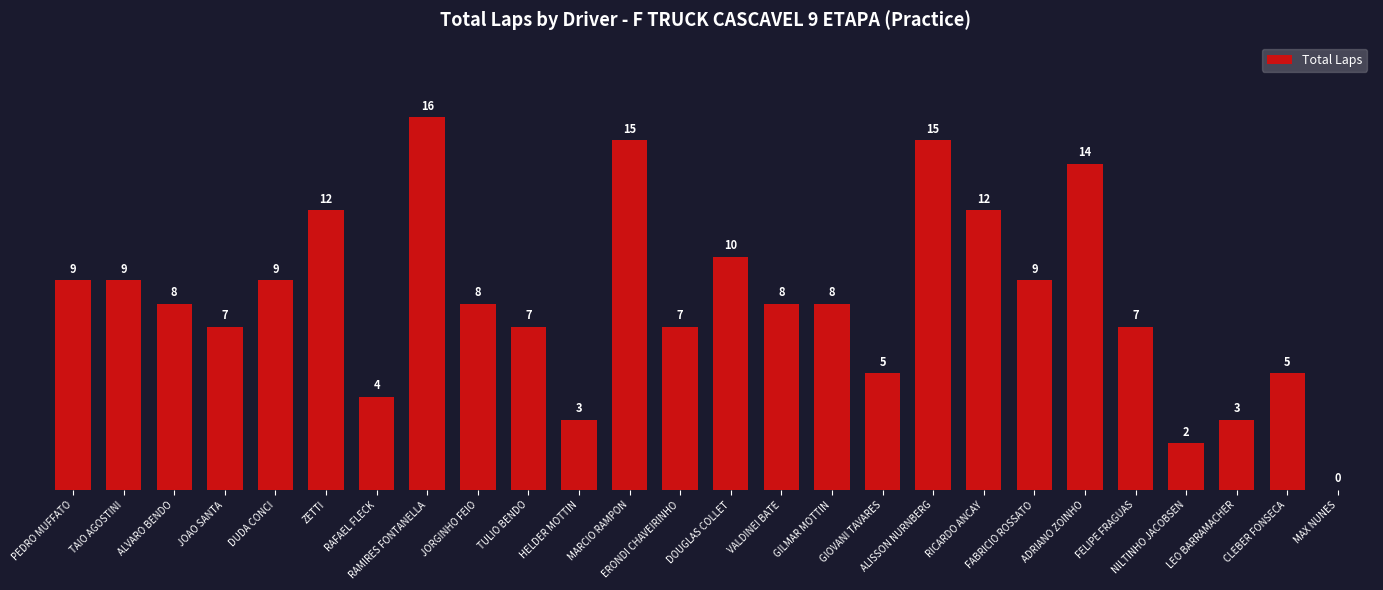

What is the sum of all values?

212